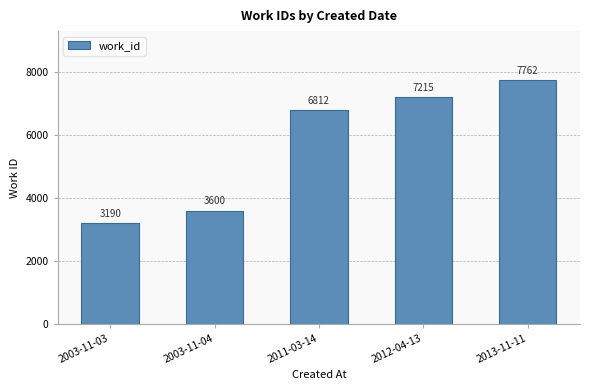

What is the sum of all values?

28579